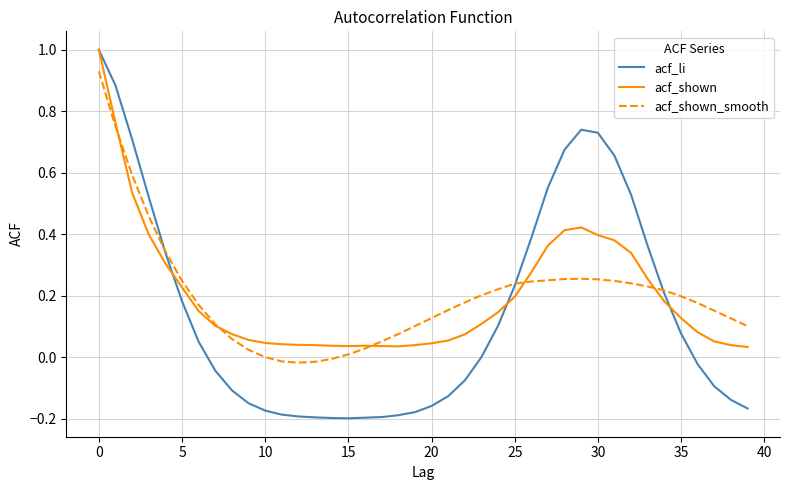

What is the greatest value displayed?

1.0